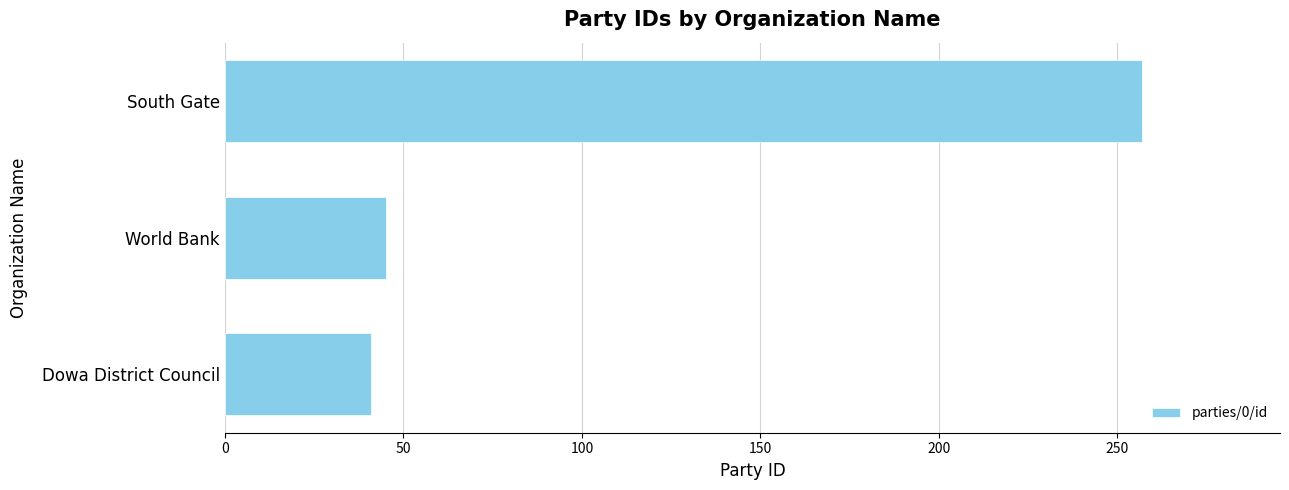

List the labels in order of value, smallest first.

Dowa District Council, World Bank, South Gate